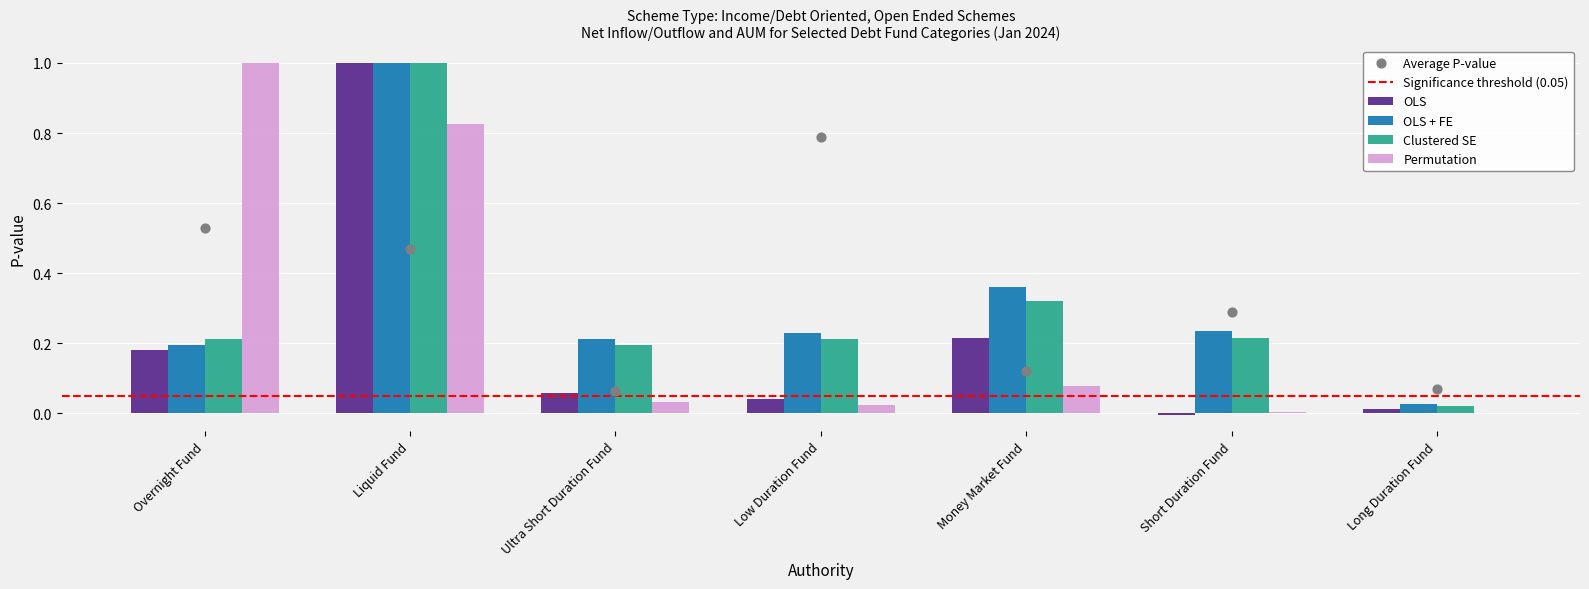

Which series contains the highest Y value?

OLS